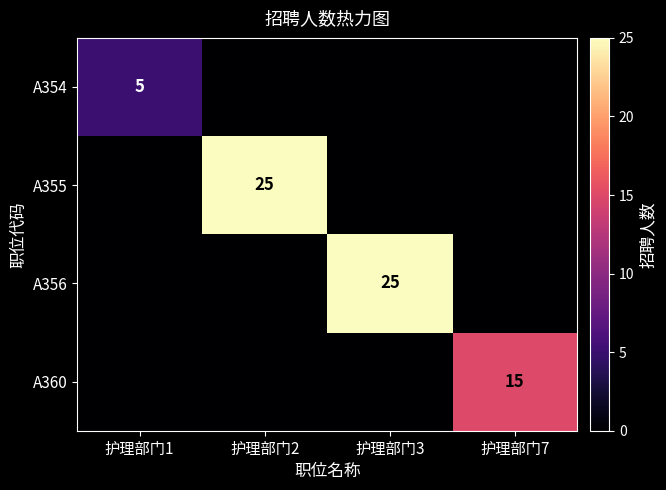

What is the maximum value shown in the chart?

25